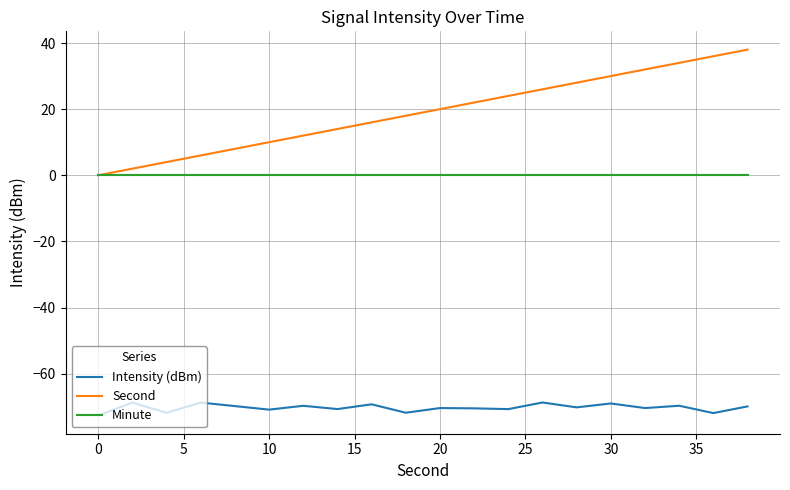

Which series has the largest total across all categories?

Second